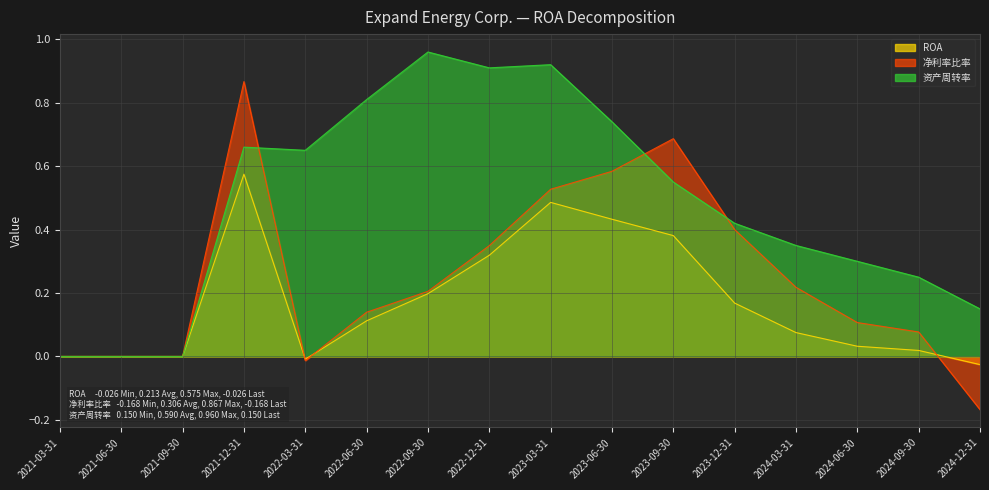

Is the value of 资产周转率 at 2022-06-30 greater than the value of ROA at 2021-09-30?

Yes